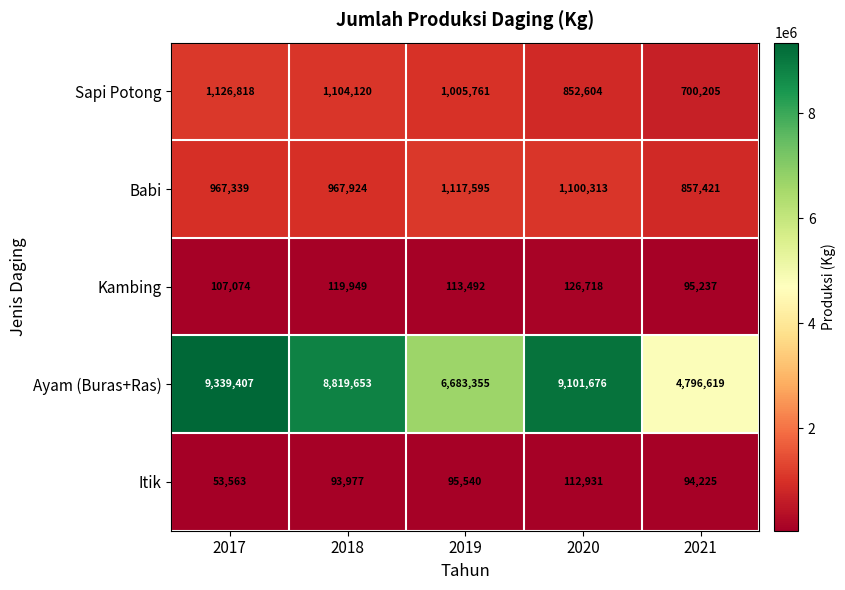

Reading right to left, extract all data points from this chart.

Sapi Potong: 2021=700205	2020=852604	2019=1005761	2018=1104120	2017=1126818
Babi: 2021=857421	2020=1100313	2019=1117595	2018=967924	2017=967339
Kambing: 2021=95237	2020=126718	2019=113492	2018=119949	2017=107074
Ayam (Buras+Ras): 2021=4796619	2020=9101676	2019=6683355	2018=8819653	2017=9339407
Itik: 2021=94225	2020=112931	2019=95540	2018=93977	2017=53563